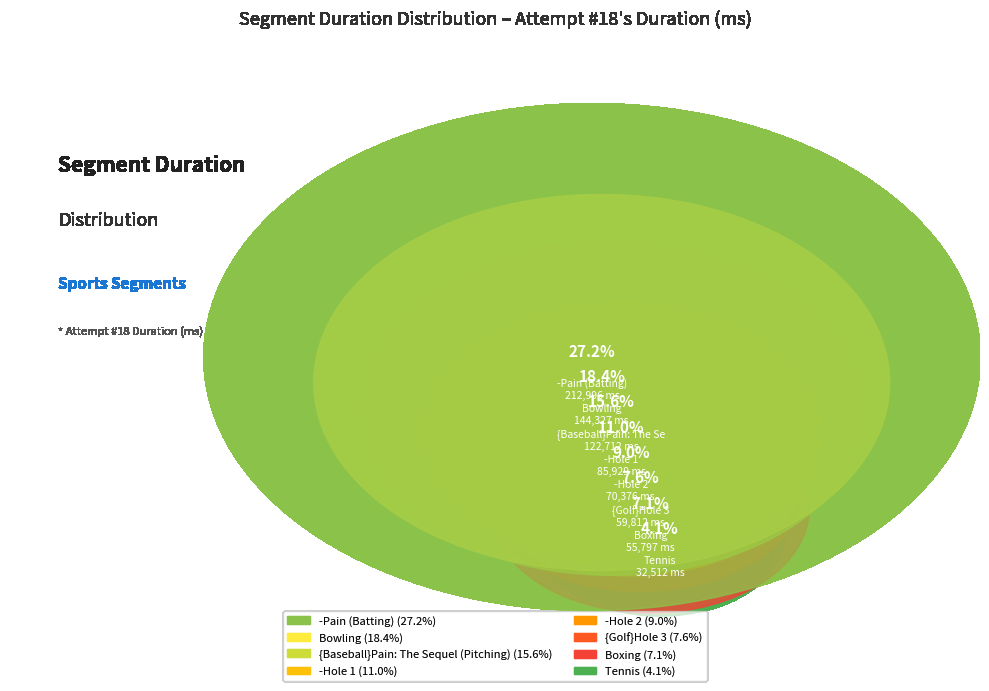

How many slices are in this pie chart?

8